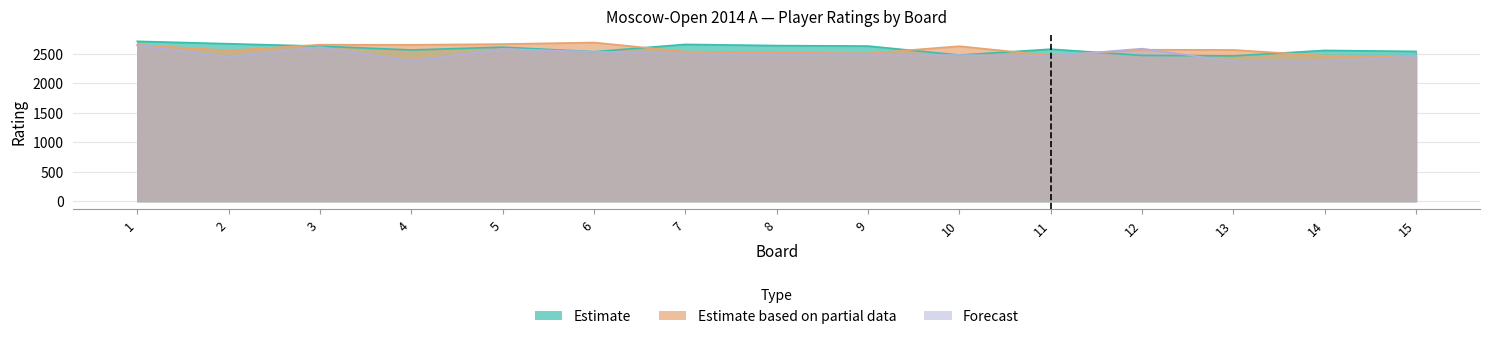

How many interior local peaks does the Estimate series have?

4